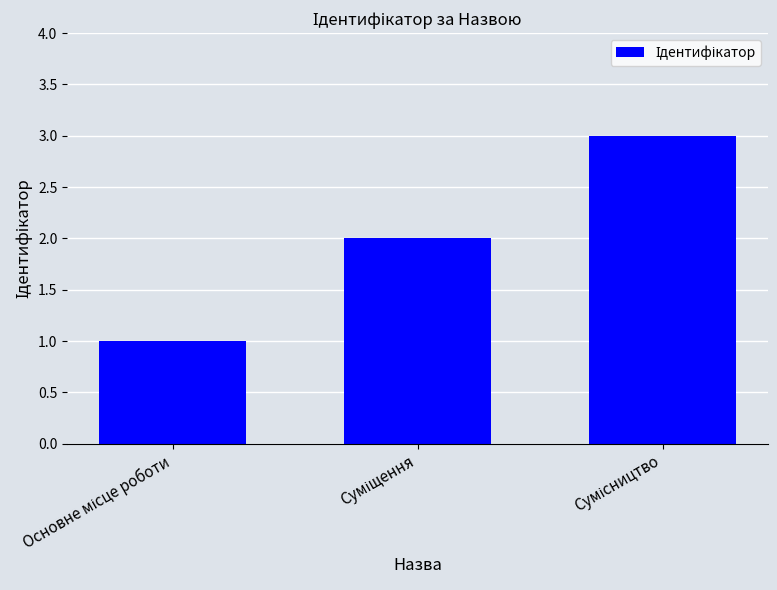

What is the sum of all values?

6